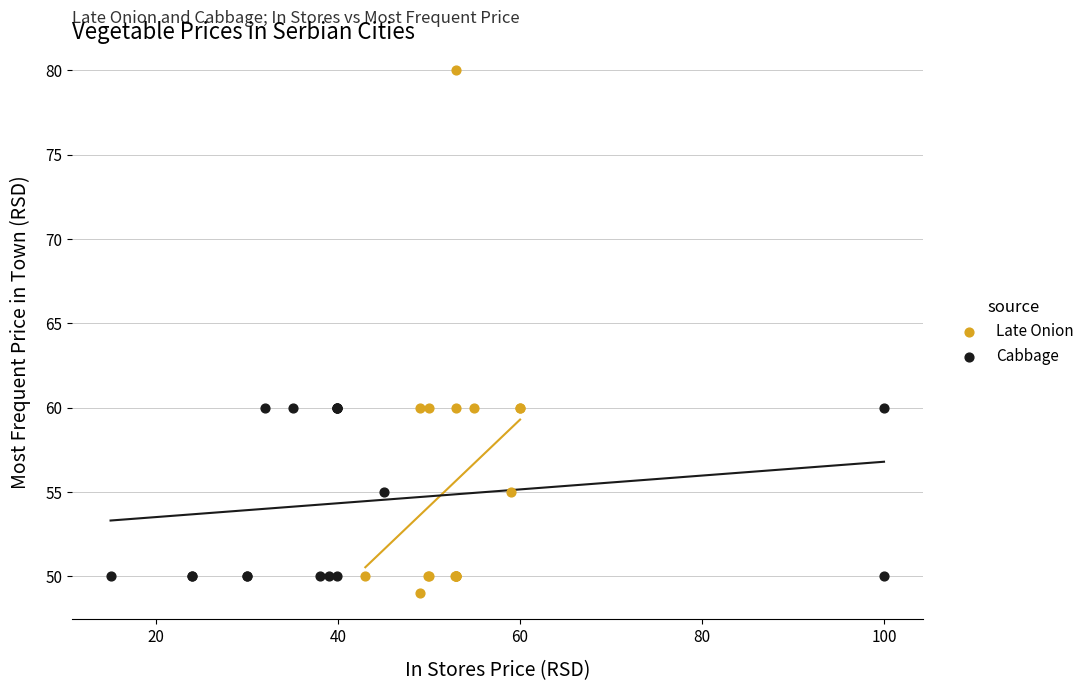

Which series has the widest spread of Y values?

Late Onion